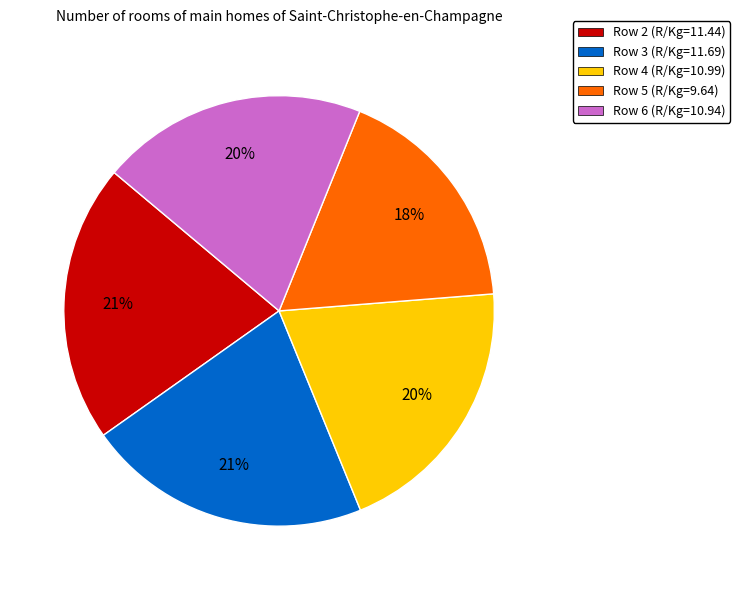

Is there any slice that represents more than half of the pie?

No